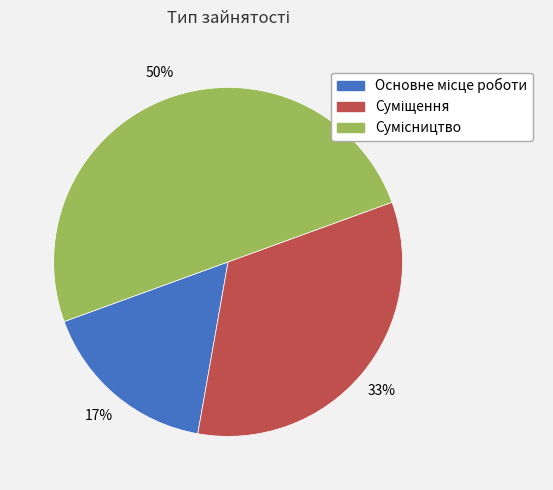

To the nearest percent, what is the average slice percentage?

33%